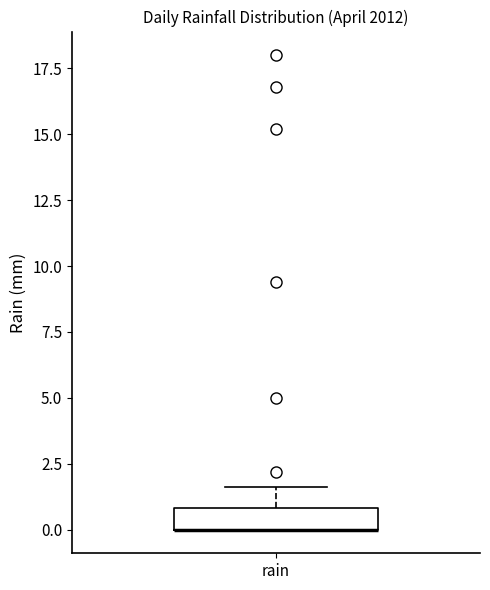

Where is the upper edge of the box for rain on the y-axis? The values are not printed on the chart, so give them approximately, as read against the axis.

1.0